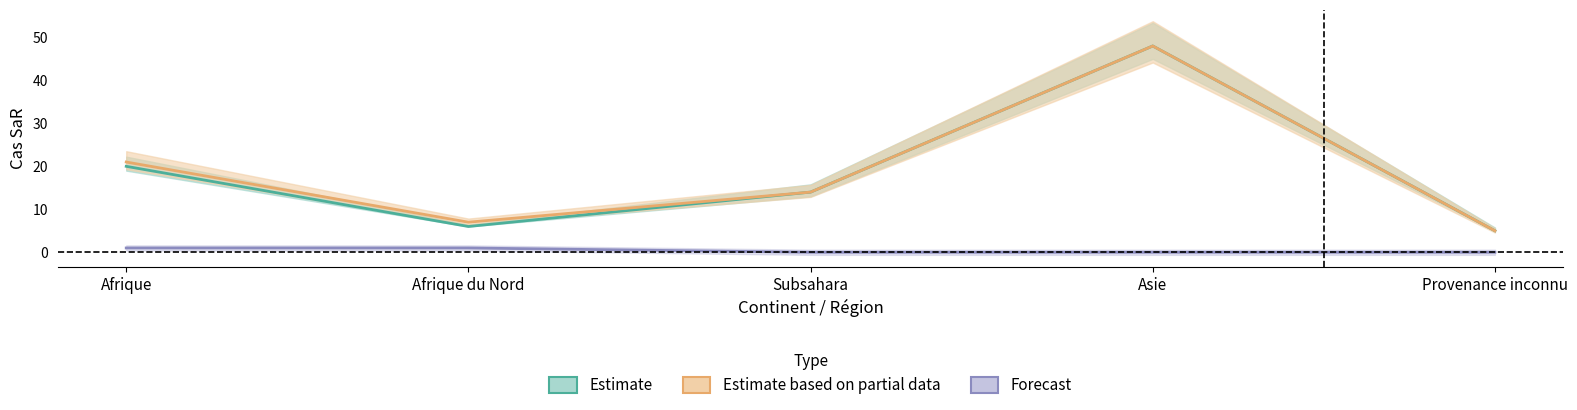

What is the difference between the maximum and minimum values in the Estimate series?

43